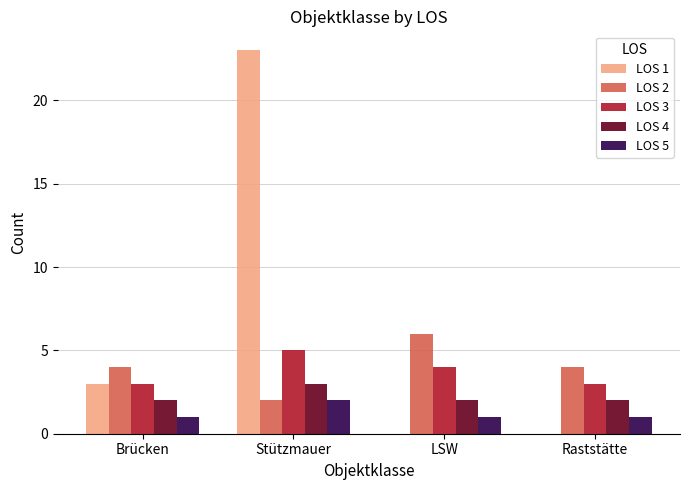

What is the average value of the LOS 3 series?

4